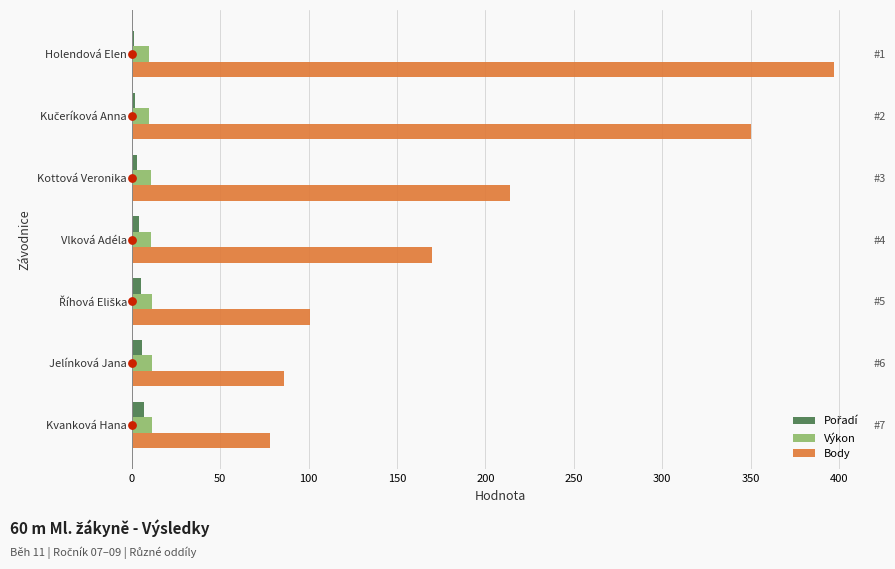

At how many categories does at least one series exceed 14?

7